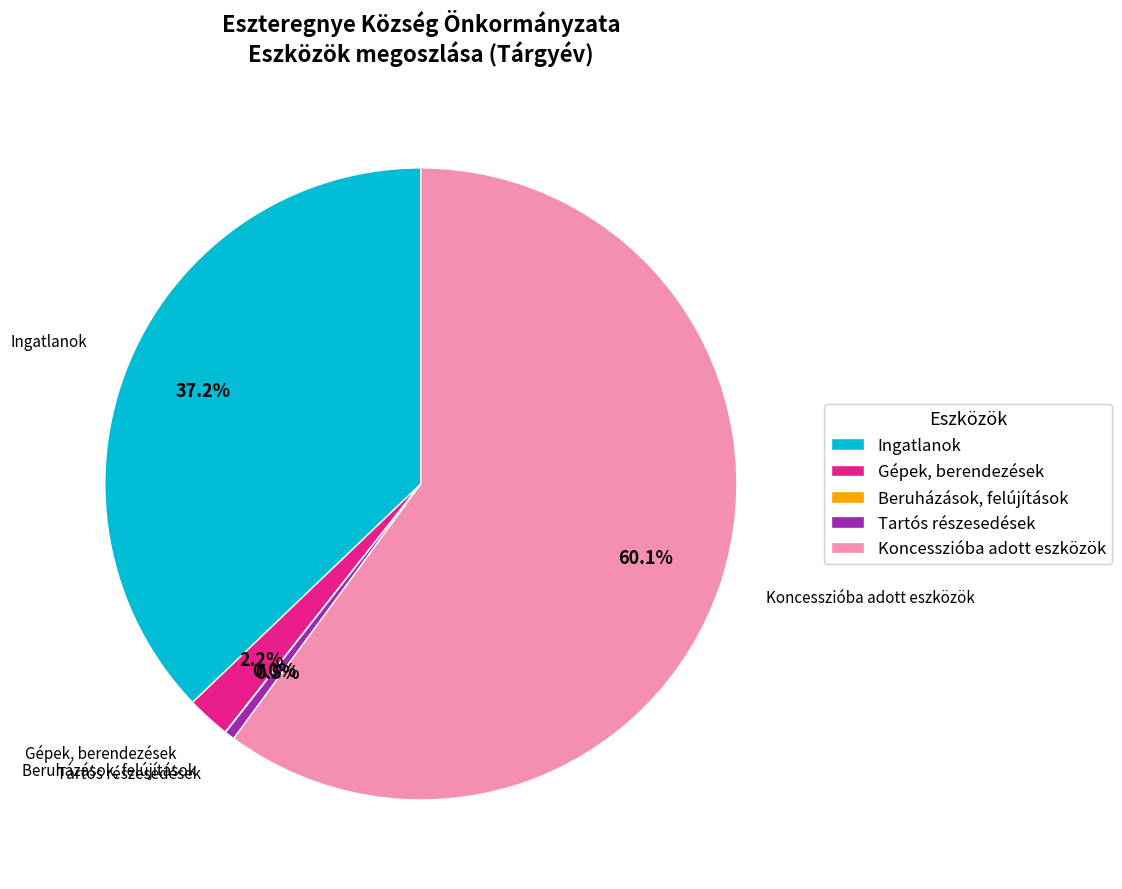

Which slice is the largest?

Koncesszióba adott eszközök